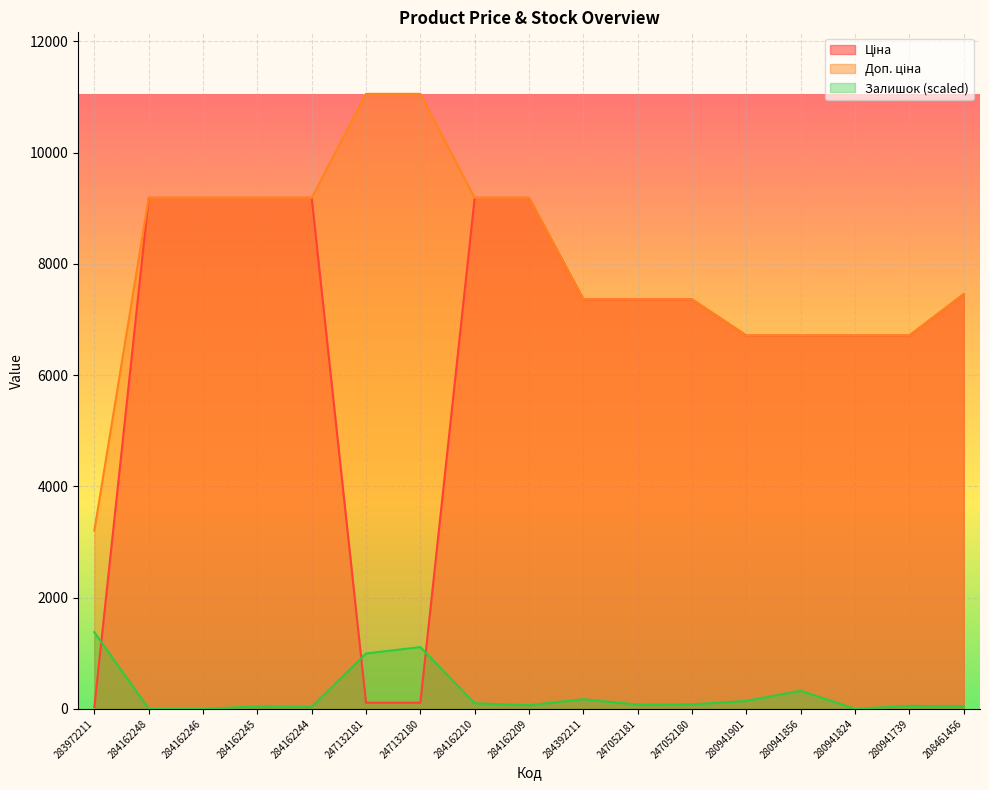

Which series ends up on top after the final intersection of Ціна and Залишок?

Ціна